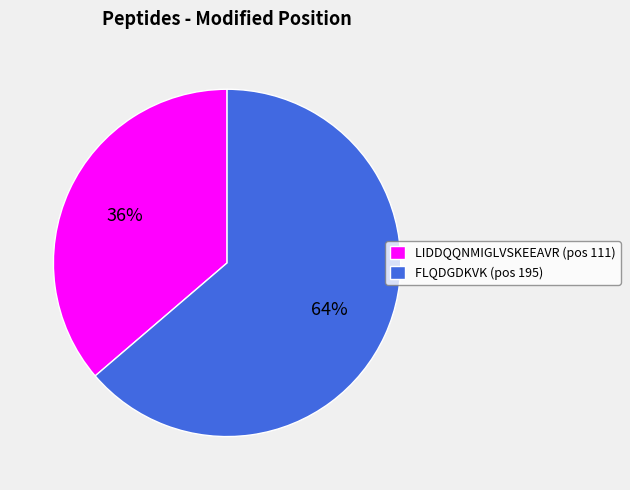

To the nearest percent, what is the average slice percentage?

50%